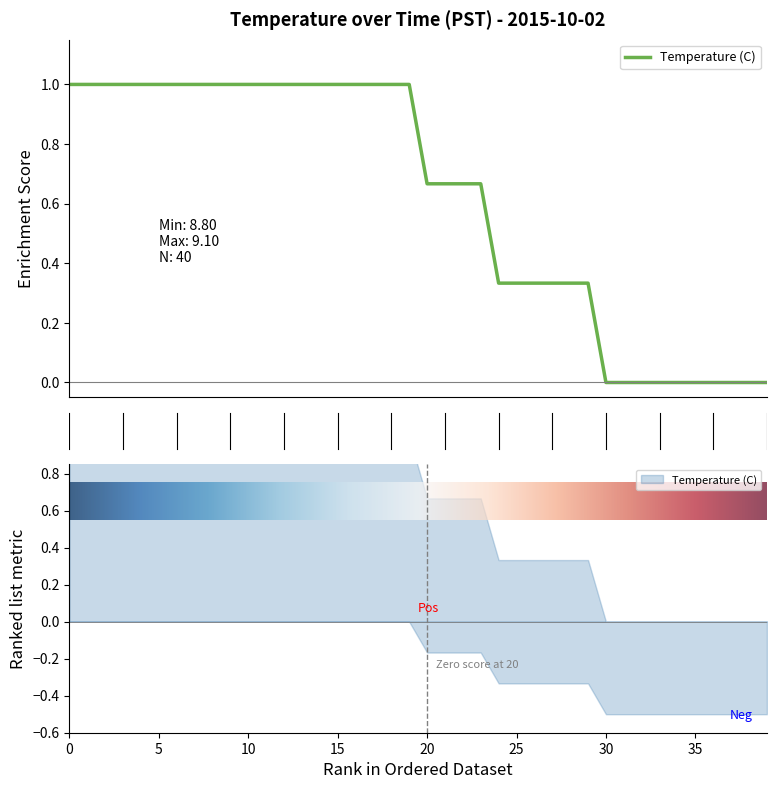

What is the ratio of the value at 10 to the value at 6?

1.0